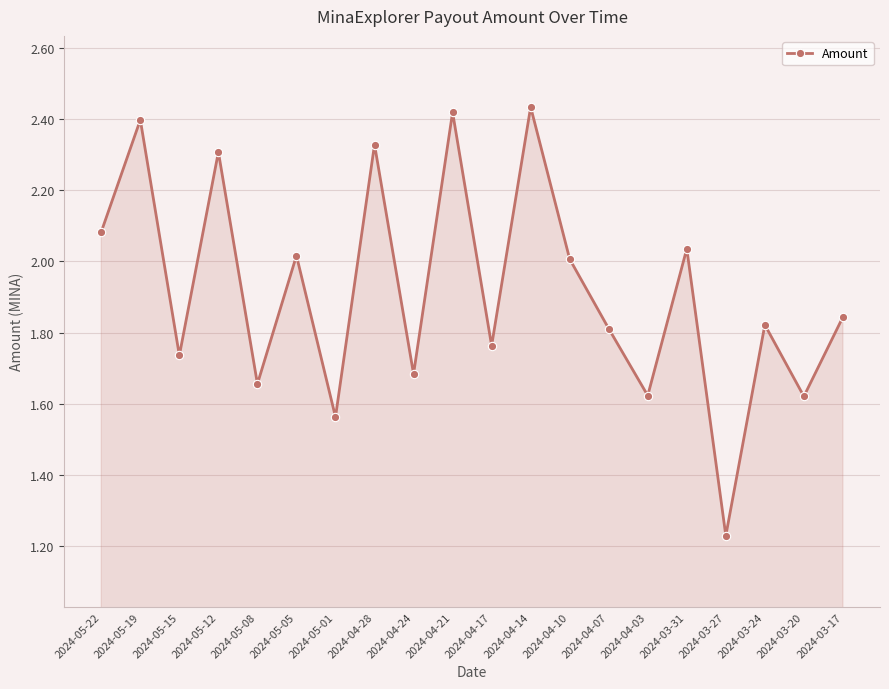

Which has a higher value, 2024-05-12 or 2024-03-24?

2024-05-12